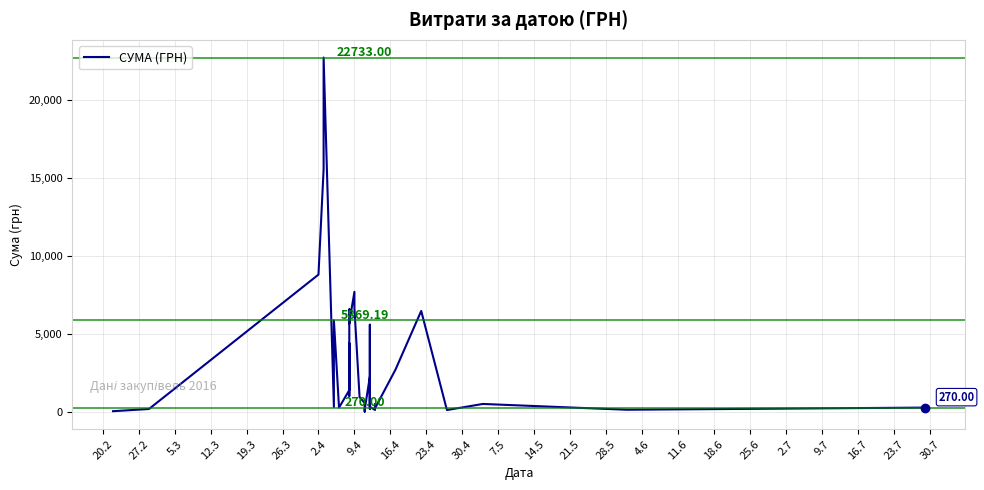

True or false: there are more than 0 points higher than both neighbors.

True